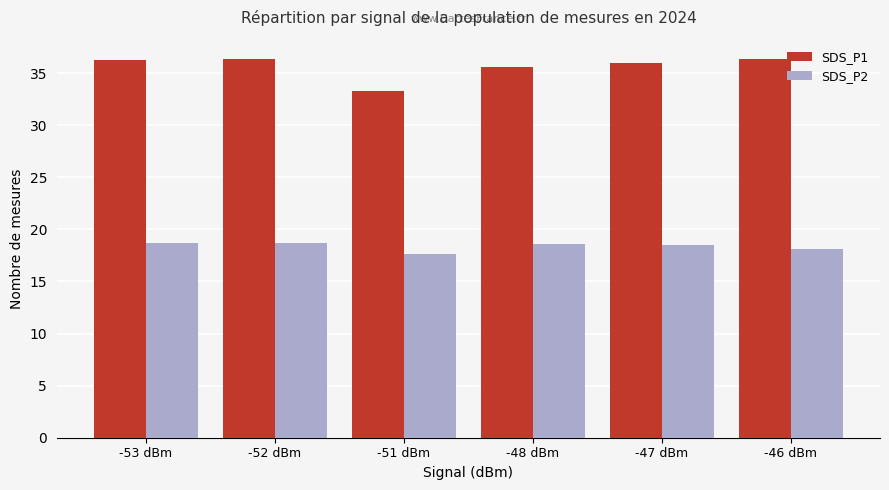

The SDS_P1 series shows 35.6 at -48 dBm. True or false?

True